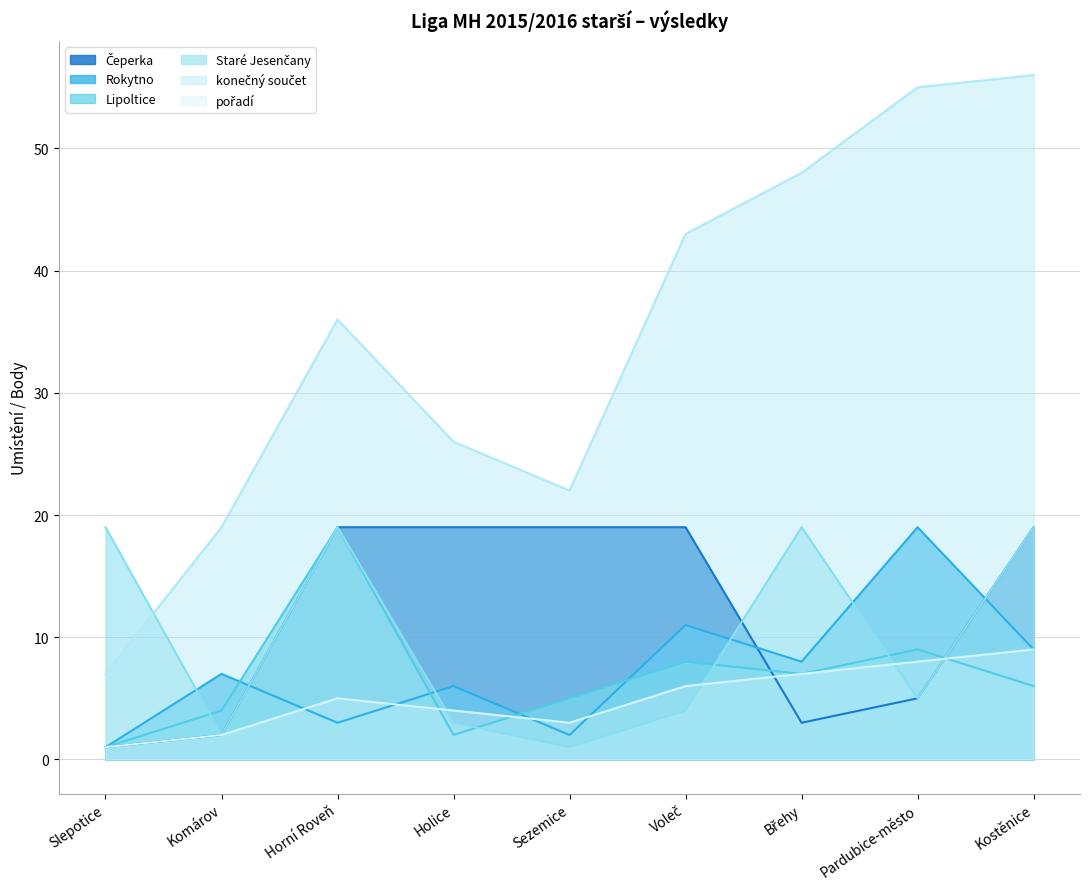

What is the label of the 6th point from the right?

Holice